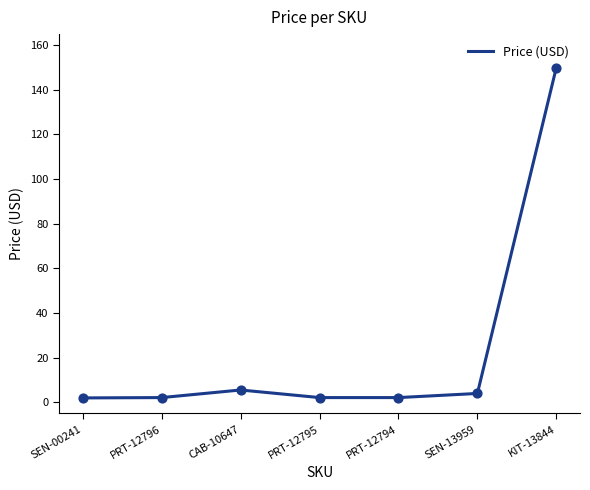

Between SEN-13959 and KIT-13844, which is larger?

KIT-13844